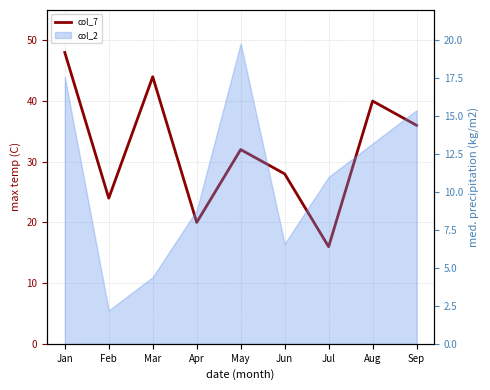

What is the greatest value displayed?

48